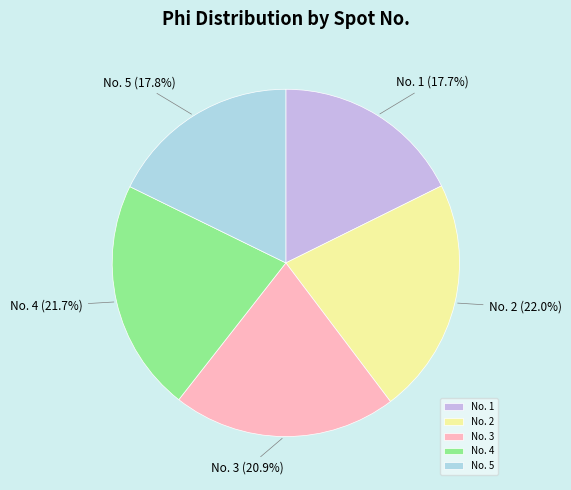

What is the ratio of the value at No. 1 to the value at No. 2?

0.8